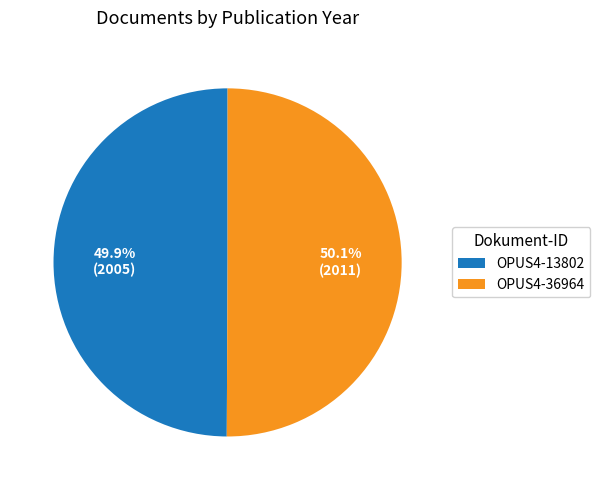

Does any single category account for the majority?

Yes